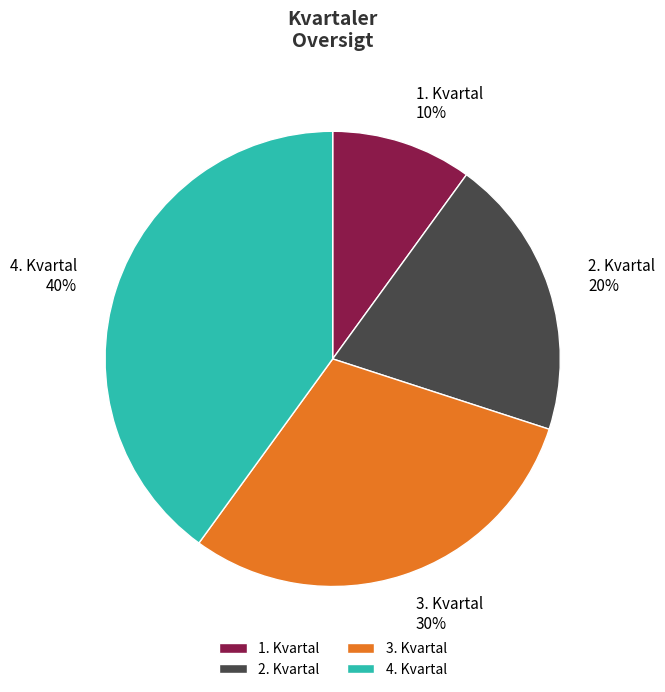

True or false: 4. Kvartal accounts for 40% of the total.

True